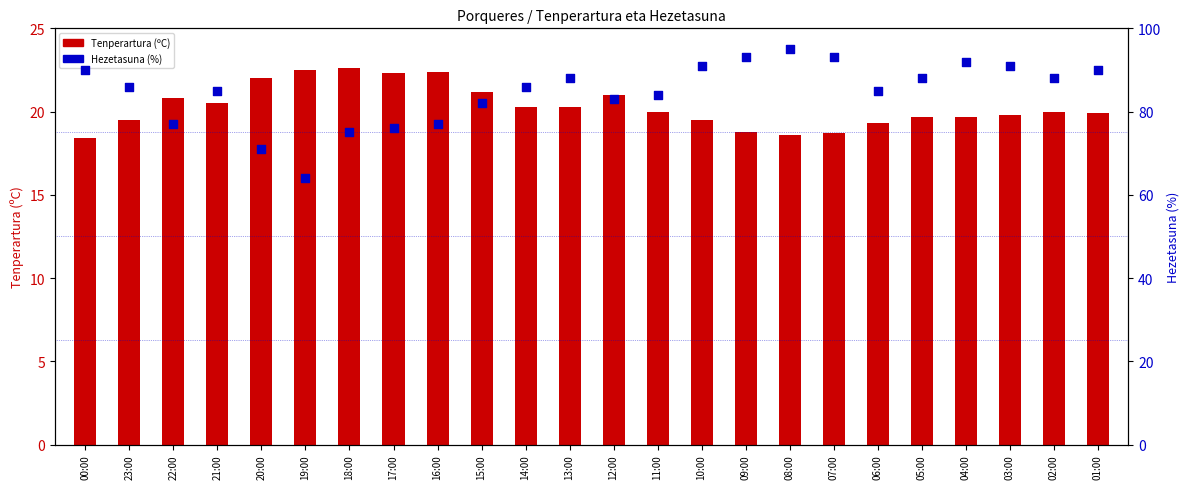

Which series contains the highest Y value?

Hezetasuna (%)